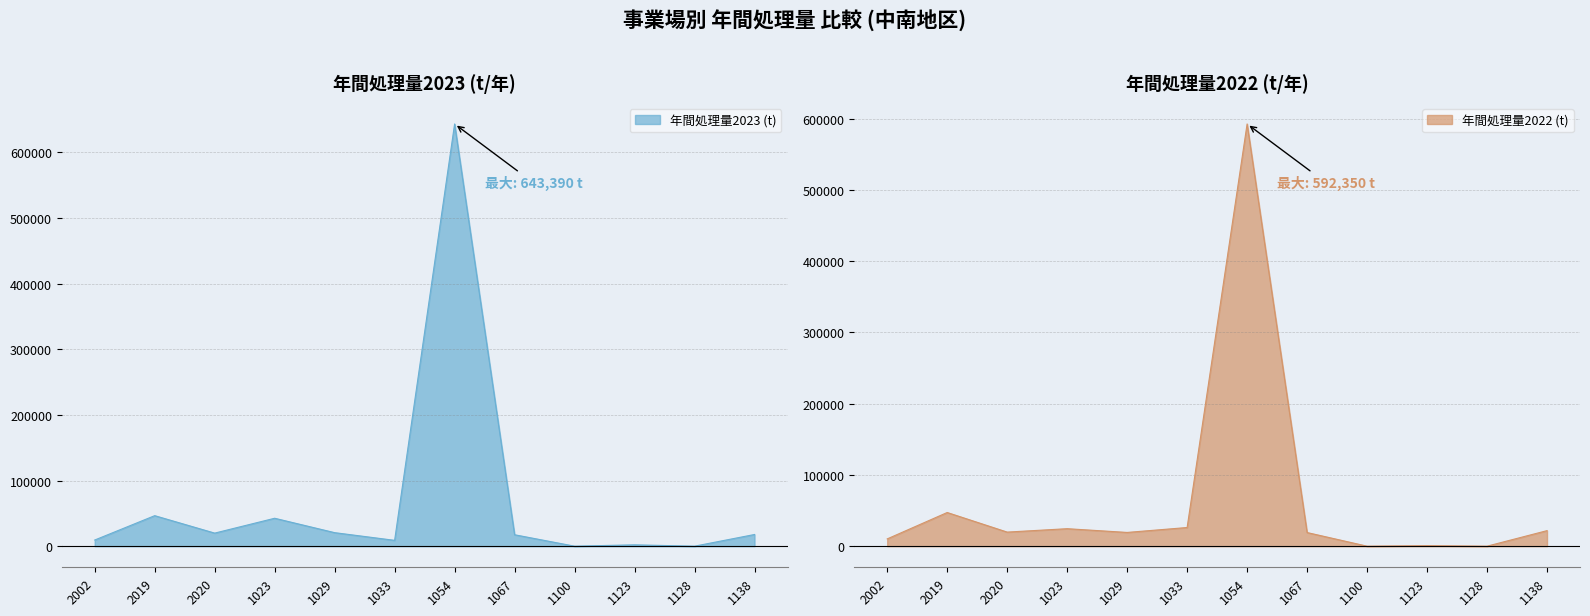

What is the difference between the 年間処理量2022 (t) values at 2020 and 1138?

2052.4